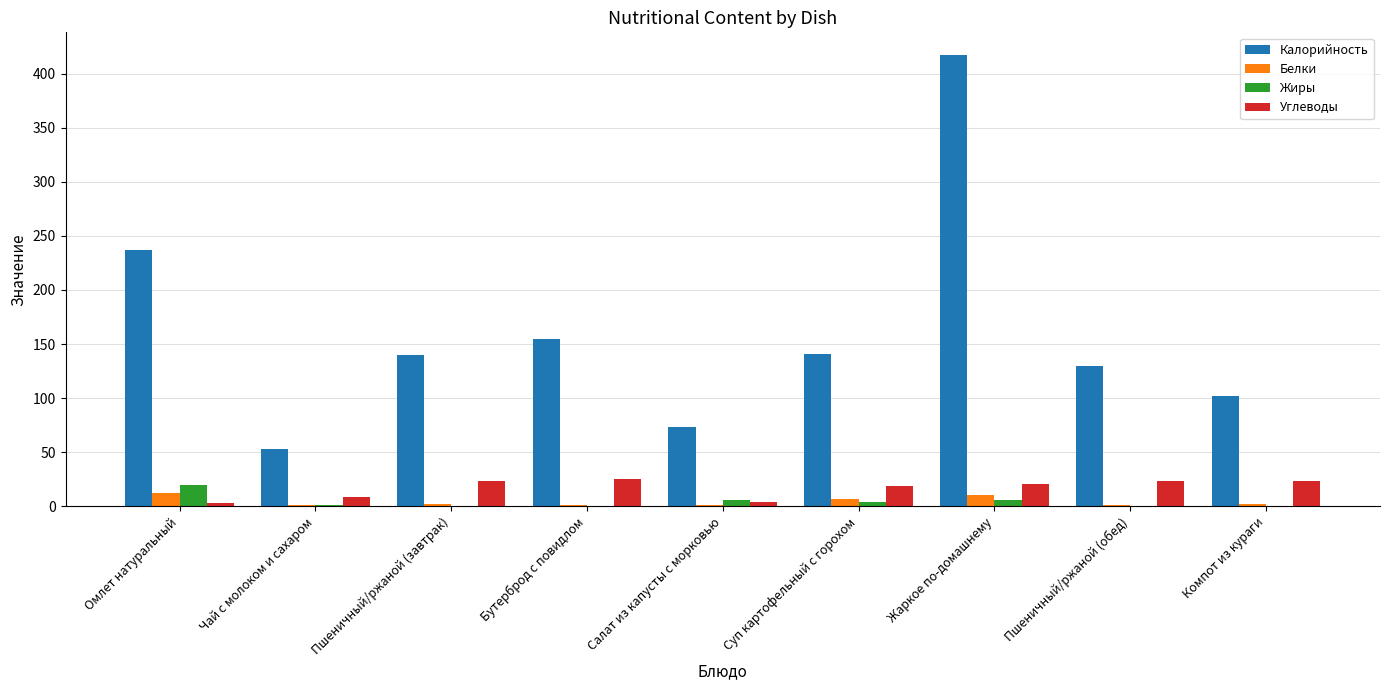

What is the sum of all Белки values?

39.8